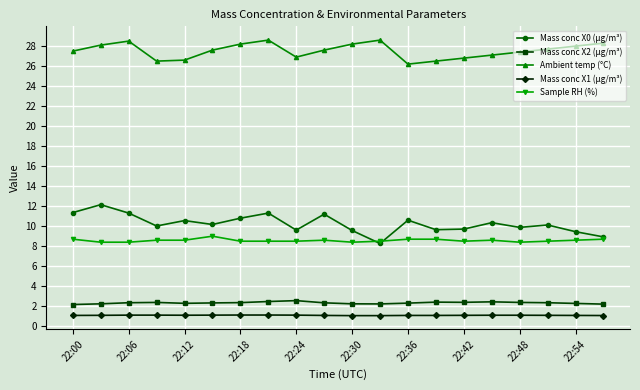

True or false: Mass conc X0 (μg/m³) has more than 2 interior local peaks.

True